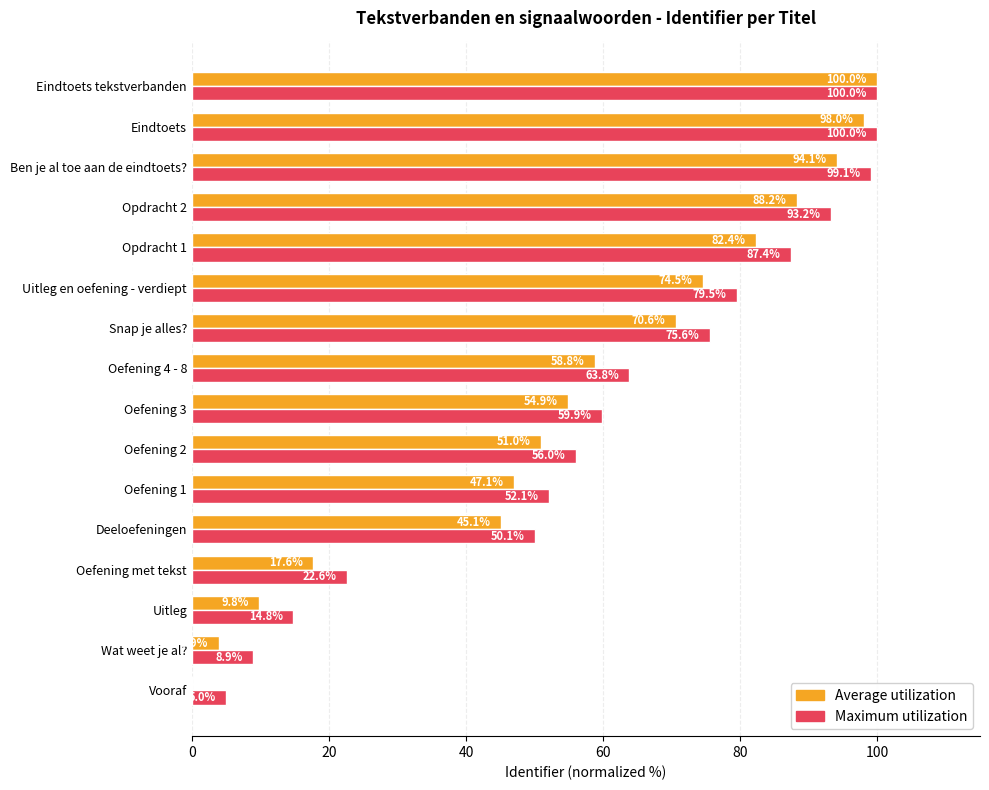

At which category is the sum across all series the highest?

Eindtoets tekstverbanden